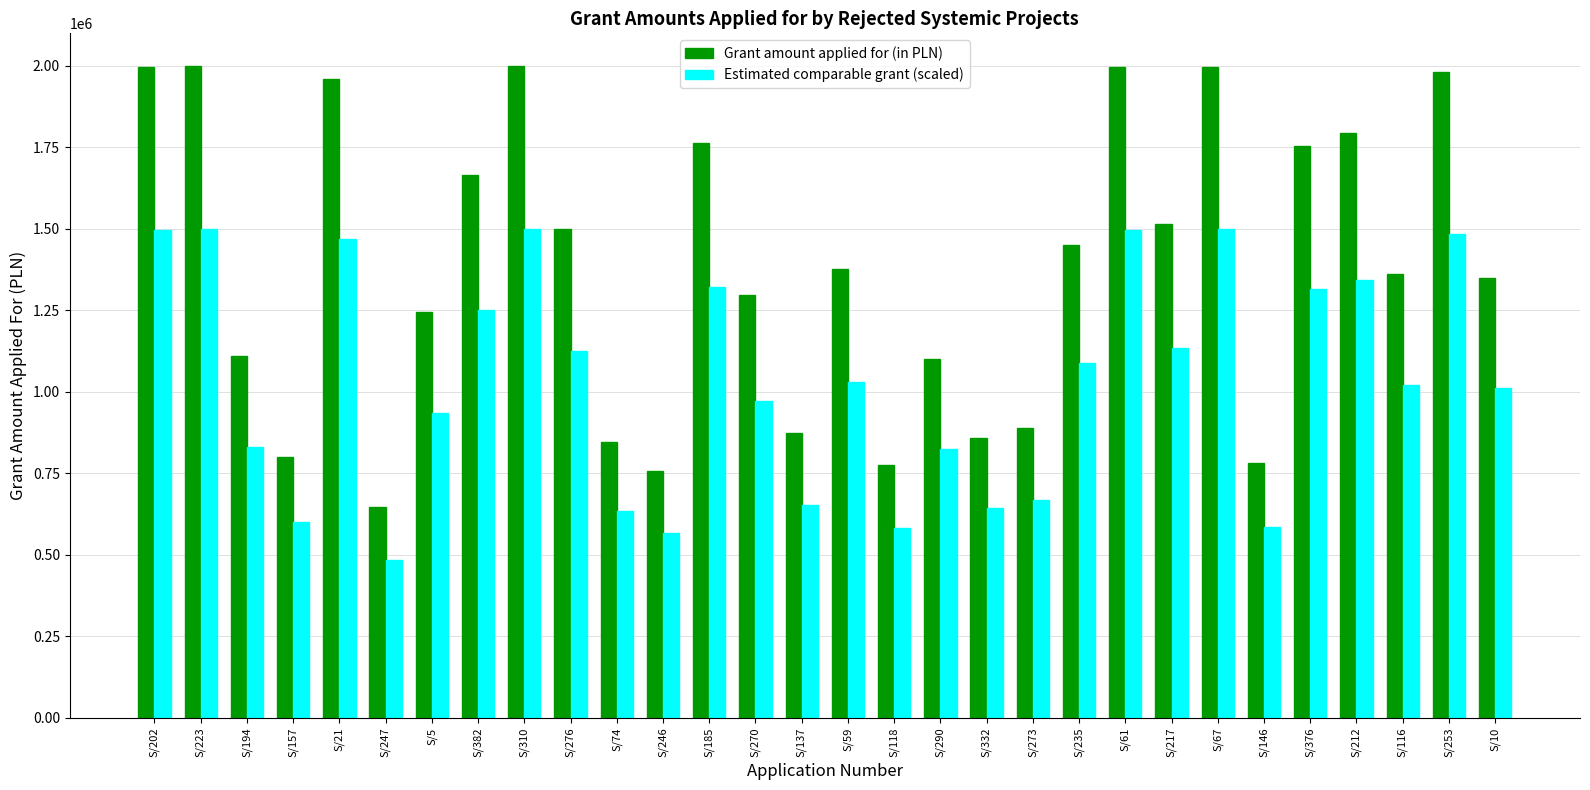

True or false: Grant amount applied for (in PLN) has a value of 1350000.0 at S/10.

True